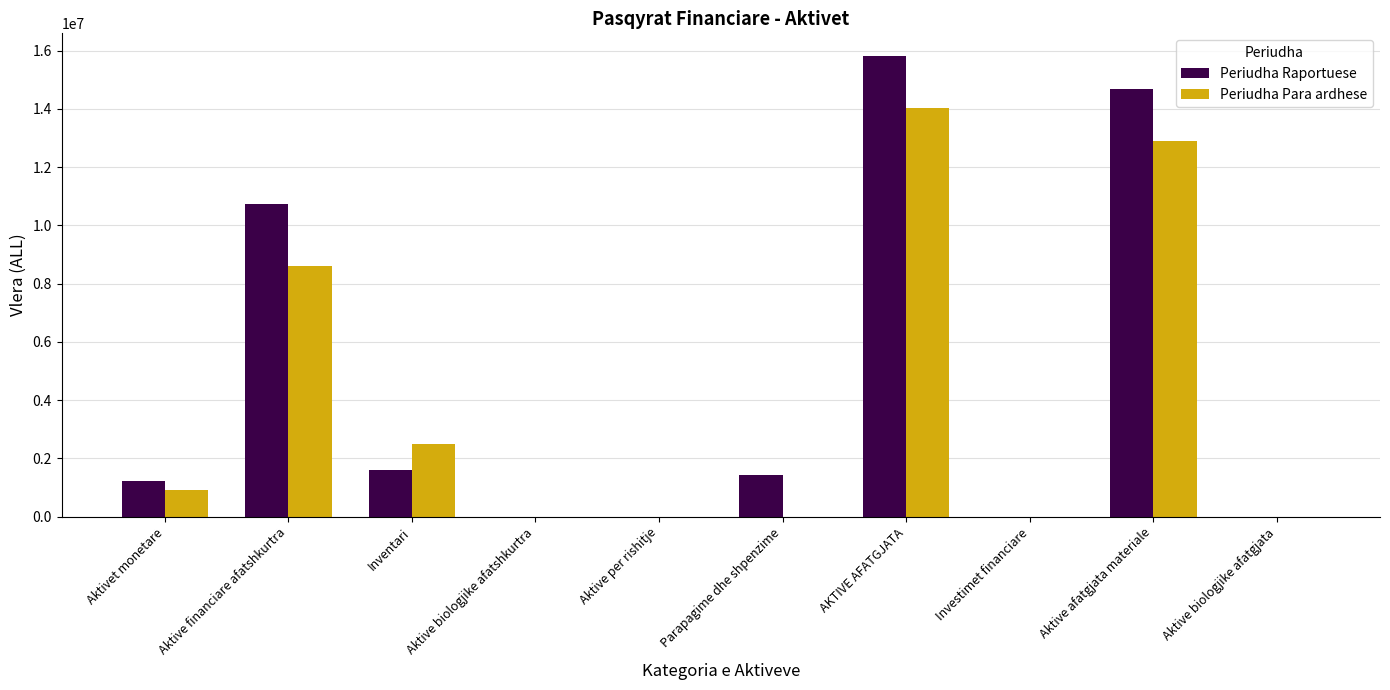

What is the total value across all series at Aktivet monetare?

2133280.0